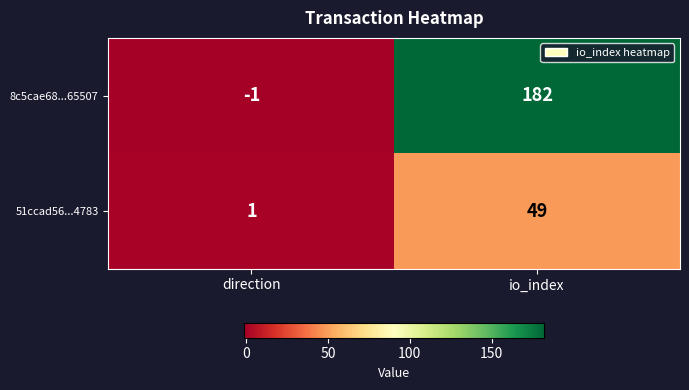

Which label corresponds to the largest value in the chart?

io_index